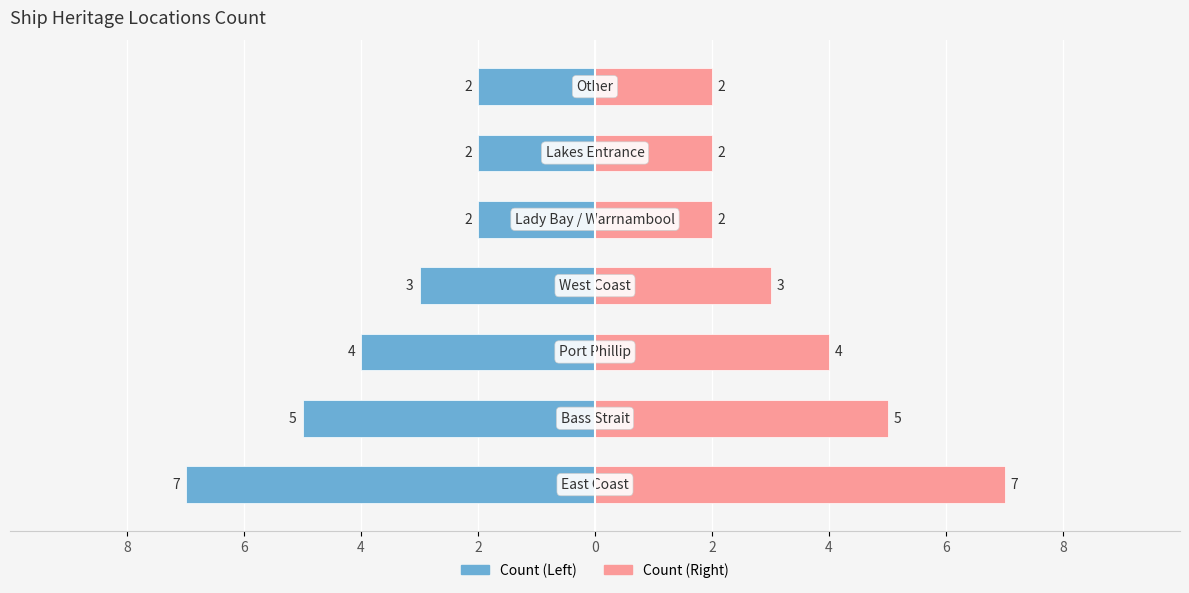

Reading right to left, what are all the values shown in this chart?

Count (Left): 4=-2	2=-2	0=-2	2=-3	4=-4	6=-5	8=-7
Count (Right): 4=2	2=2	0=2	2=3	4=4	6=5	8=7